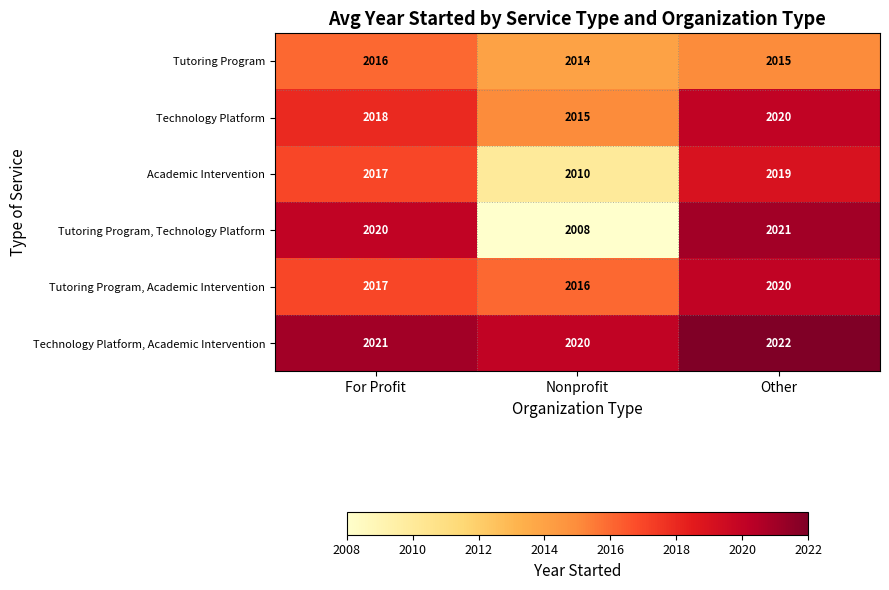

Reading left to right, what are all the values shown in this chart?

Tutoring Program: For Profit=2016	Nonprofit=2014	Other=2015
Technology Platform: For Profit=2018	Nonprofit=2015	Other=2020
Academic Intervention: For Profit=2017	Nonprofit=2010	Other=2019
Tutoring Program, Technology Platform: For Profit=2020	Nonprofit=2008	Other=2021
Tutoring Program, Academic Intervention: For Profit=2017	Nonprofit=2016	Other=2020
Technology Platform, Academic Intervention: For Profit=2021	Nonprofit=2020	Other=2022